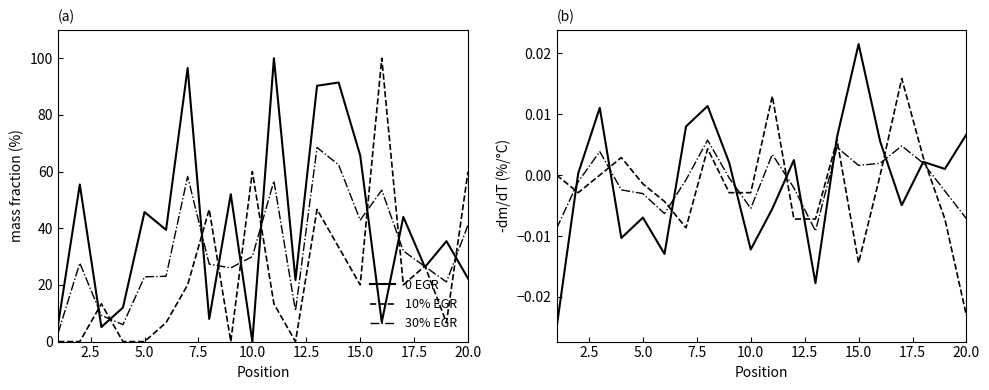

True or false: 30% variant has a value of -0.0 at 20.0.

True